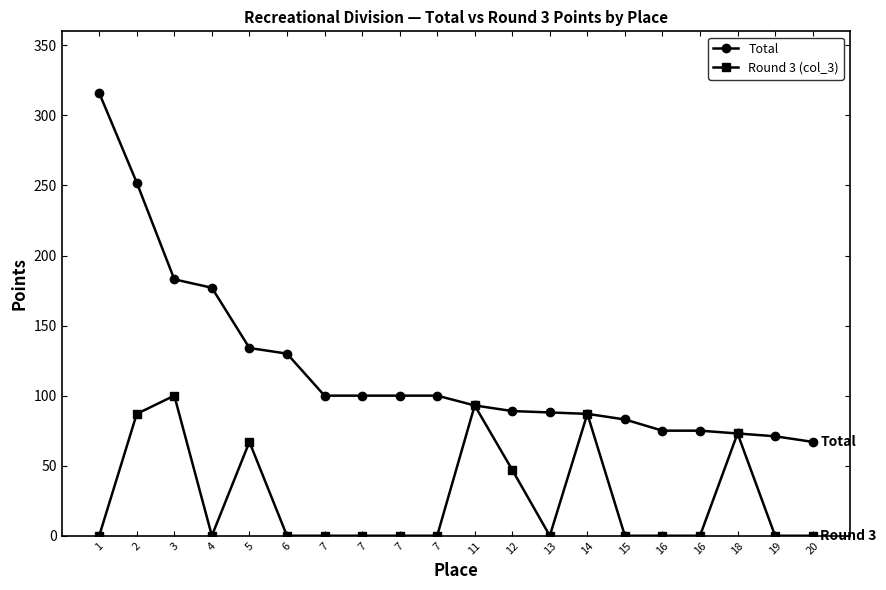

What are all the series names shown in the legend?

Total, Round 3 (col_3)